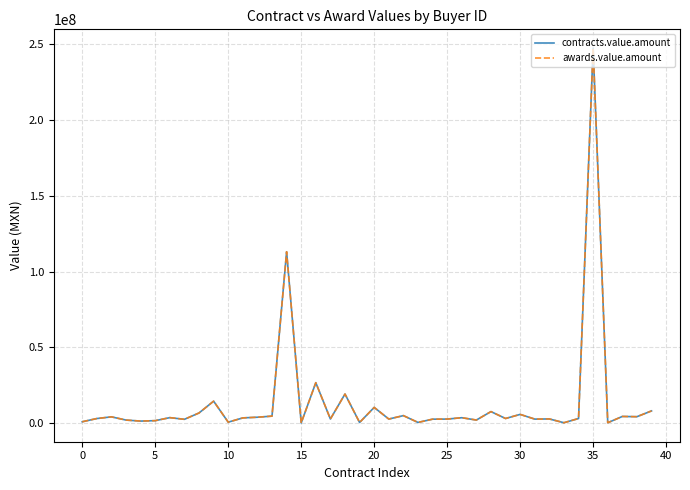

Reading right to left, extract all data points from this chart.

contracts.value.amount: 8052195.8	4227016.2	4381792.9	235000.0	247628813.8	3023158.9	241000.0	2740982.8	2636823.8	5744292.9	3030917.1	7589176.7	2011645.6	3554680.6	2650847.3	2590787.1	443761.7	4938110.3	2667459.9	10355328.5	407948.7	19189752.9	2713776.1	26688881.3	78382.6	113154283.2	4600673.4	3876786.2	3438042.1	613899.1	14474437.6	6679259.0	2498181.4	3601514.3	1609860.9	1322947.8	1996619.5	4122066.1	3008563.4	876067.7
awards.value.amount: 8052195.8	4227016.2	4381792.9	235000.0	247628813.8	3023158.9	241000.0	2740982.8	2636823.8	5744292.9	3030917.1	7589176.7	2011645.6	3554680.6	2650847.3	2590787.1	443761.7	4938110.3	2667459.9	10355328.5	407948.7	19189752.9	2713776.1	26688881.3	78382.6	113154283.2	4600673.4	3876786.2	3438042.1	613899.1	14474437.6	6679259.0	2498181.4	3601514.3	1609860.9	1322947.8	1996619.5	4122066.1	3008563.4	876067.7